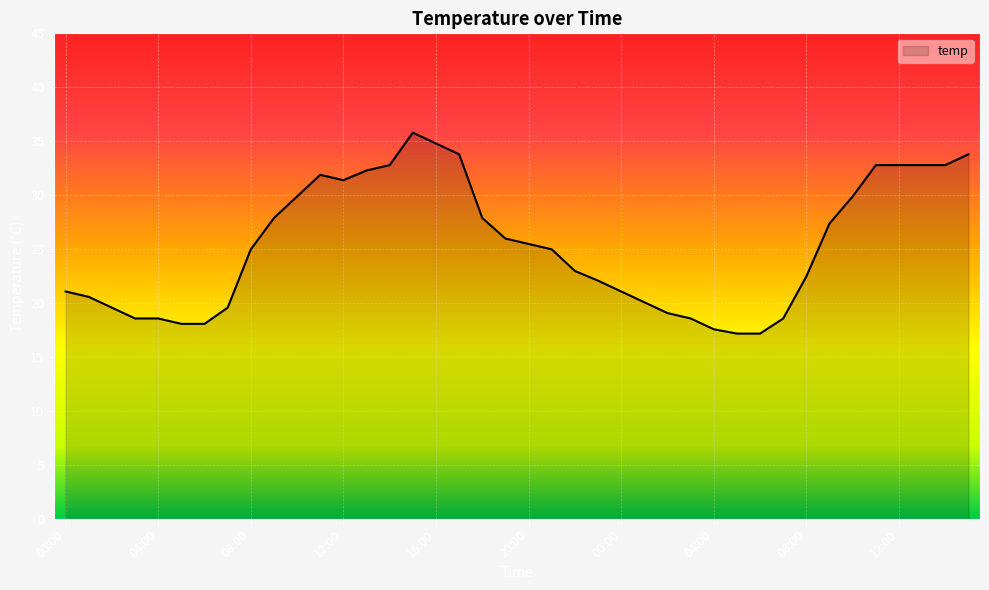

What is the minimum value shown in the chart?

17.2